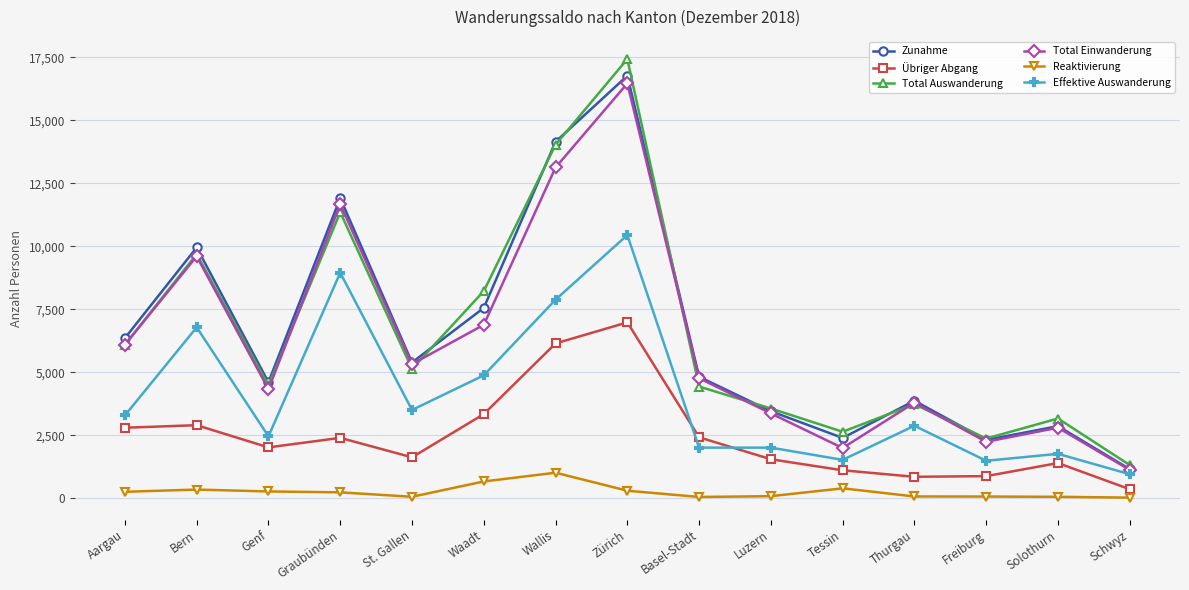

At which label is Effektive Auswanderung closest to 5705?

Waadt